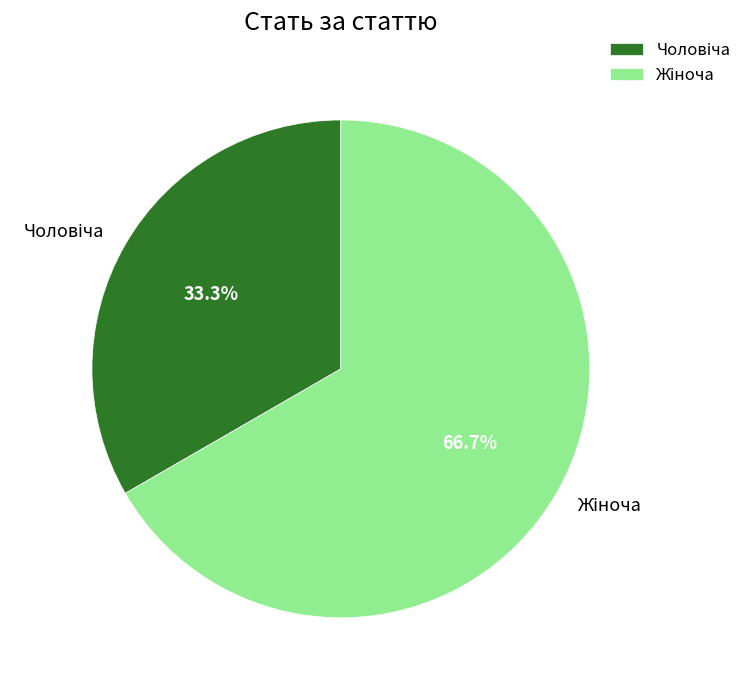

Is there any slice that represents more than half of the pie?

Yes